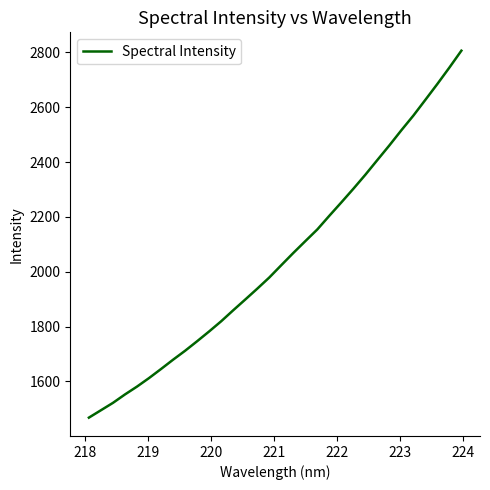

What is the difference between the maximum and minimum values?

1338.2